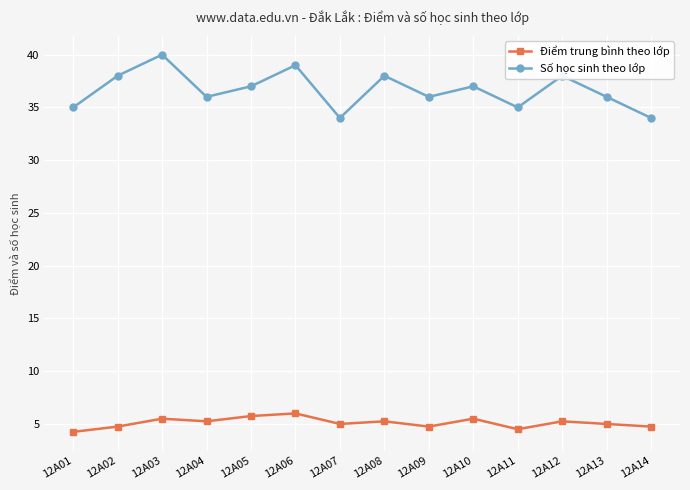

What are all the series names shown in the legend?

Điểm trung bình theo lớp, Số học sinh theo lớp